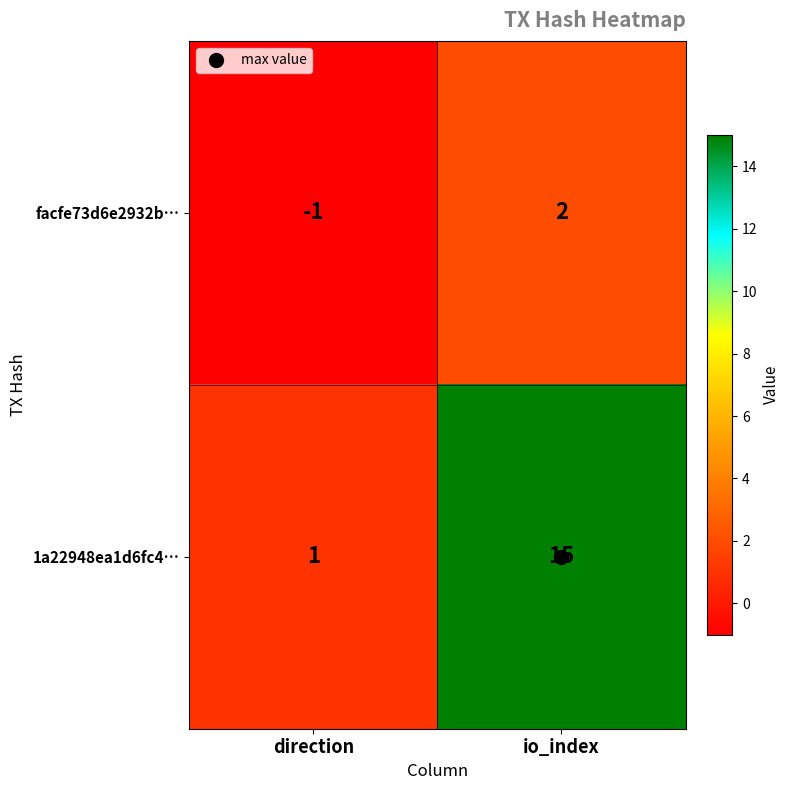

Which category has the highest value in the 1a22948ea1d6fc4… series?

io_index